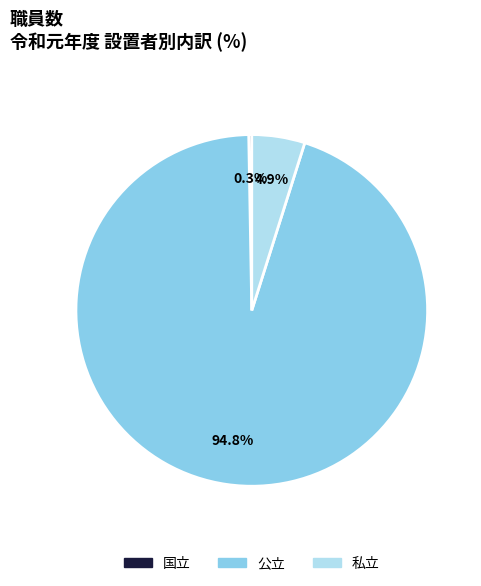

What percentage is NOT represented by 私立?

95.1%